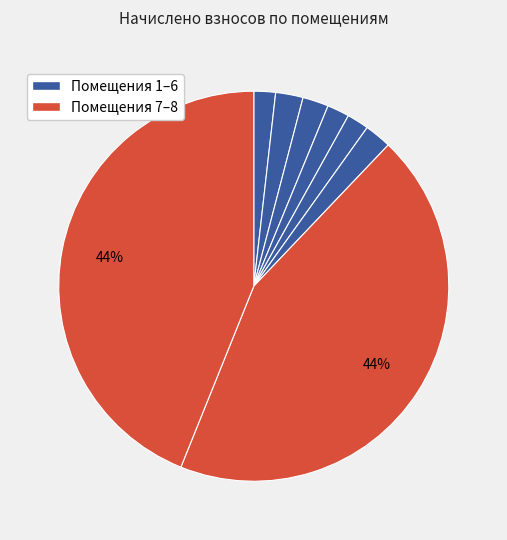

To the nearest percent, what is the difference between the largest and smallest slice percentages?

42%